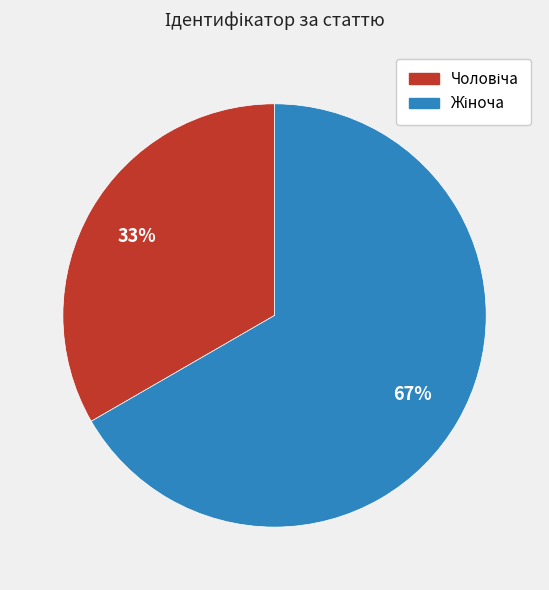

Is there any slice that represents more than half of the pie?

Yes